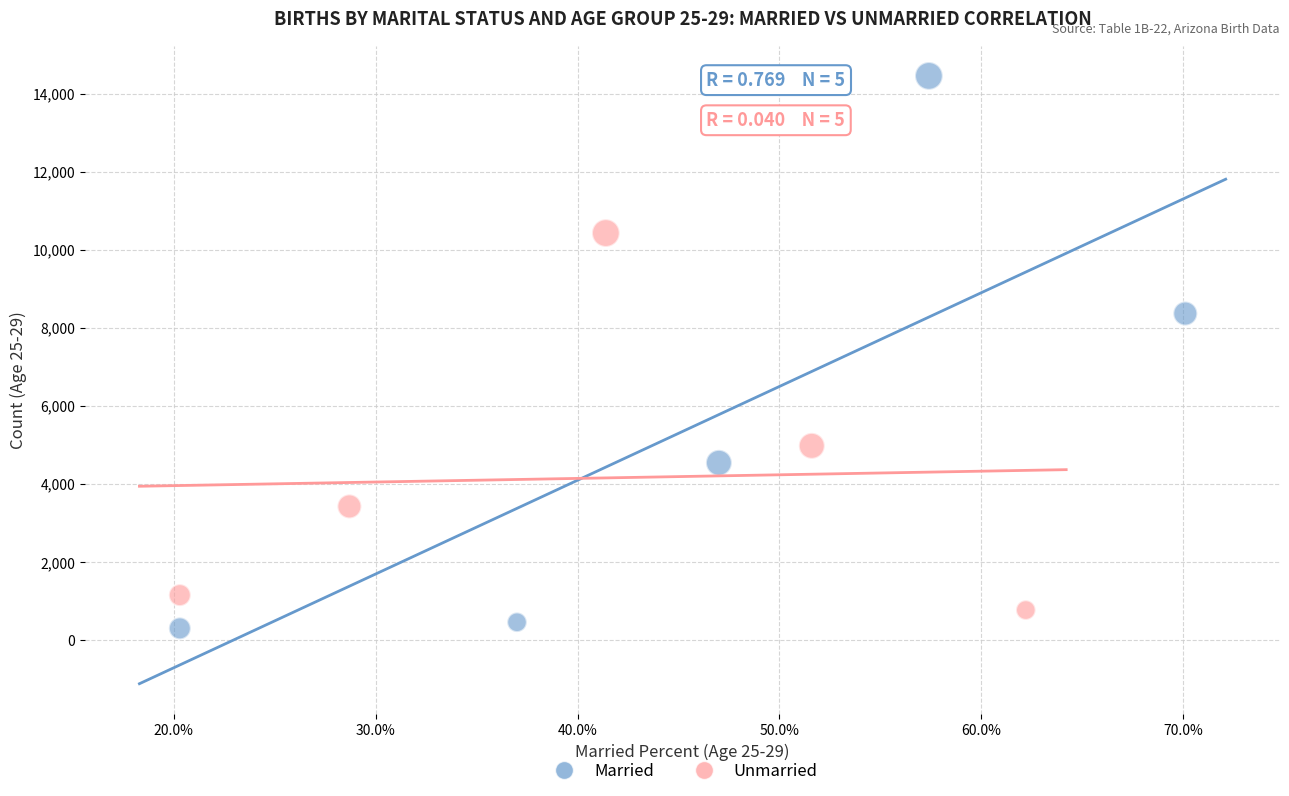

Which series has the largest Y range (max minus min)?

Married